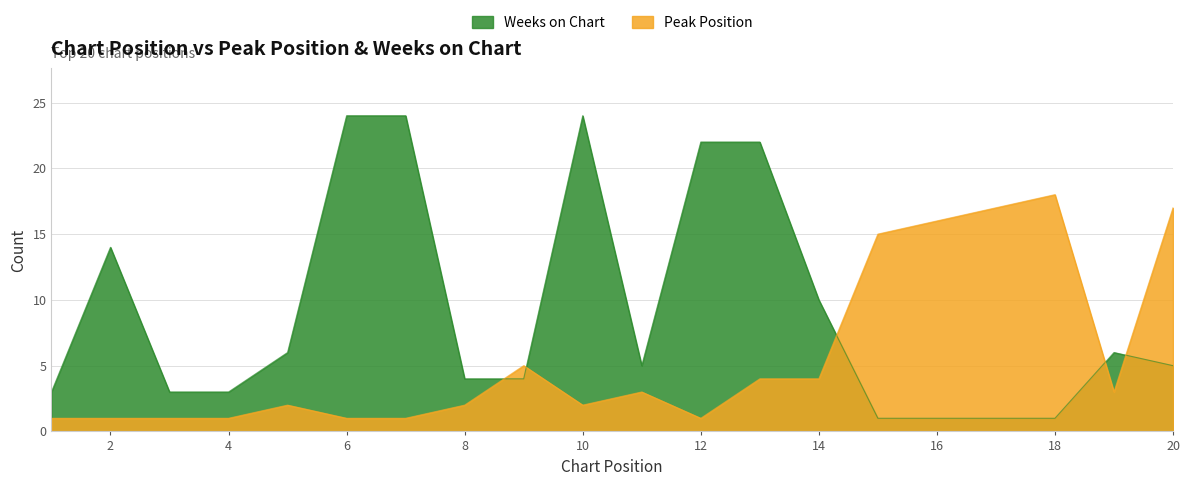

Between 12 and 19, which series saw the biggest shift?

Weeks on Chart